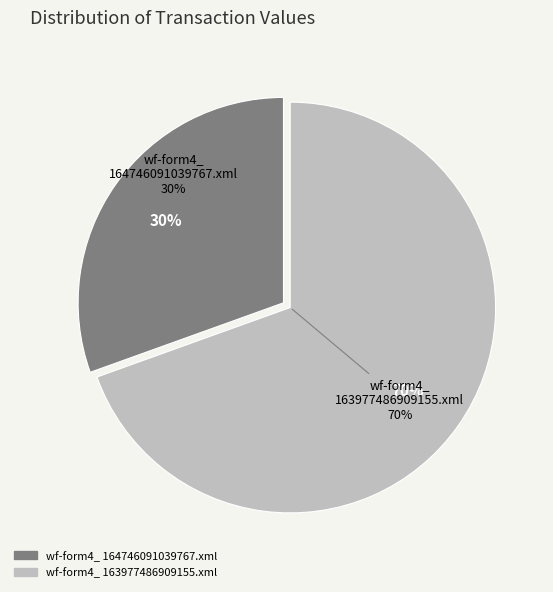

Combined, do wf-form4_164746091039767.xml and wf-form4_163977486909155.xml account for over 50%?

Yes